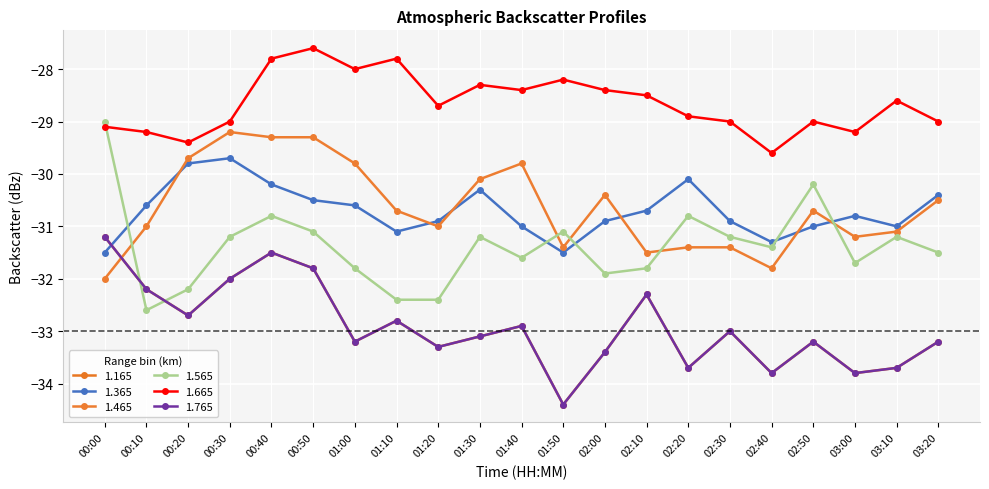

Does the chart have visible grid lines?

Yes